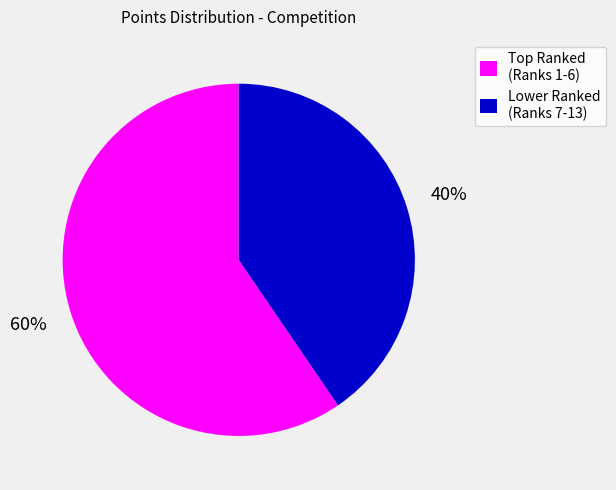

How many segments does this pie chart have?

2